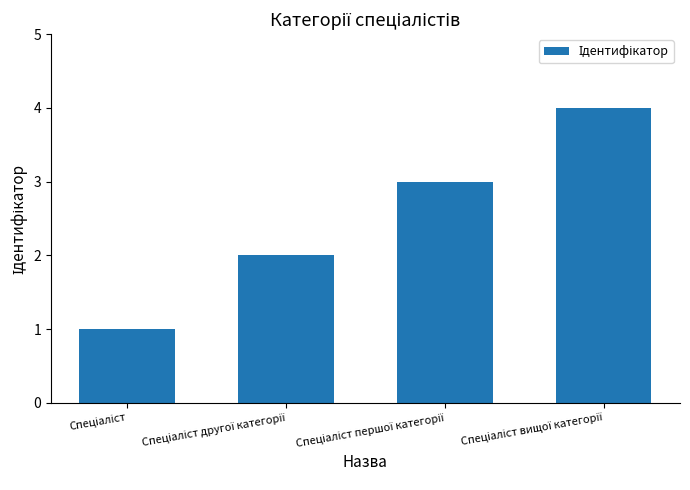

What is the greatest value displayed?

4